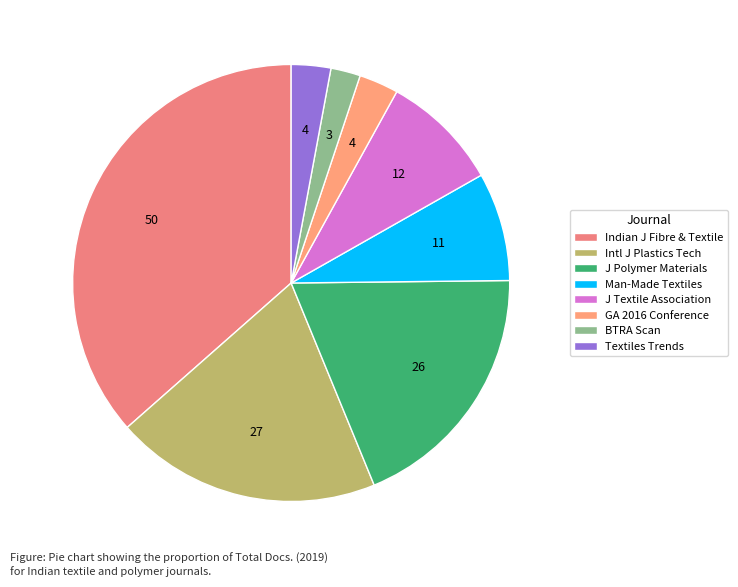

Does Textiles Trends account for over 50% of the chart?

No